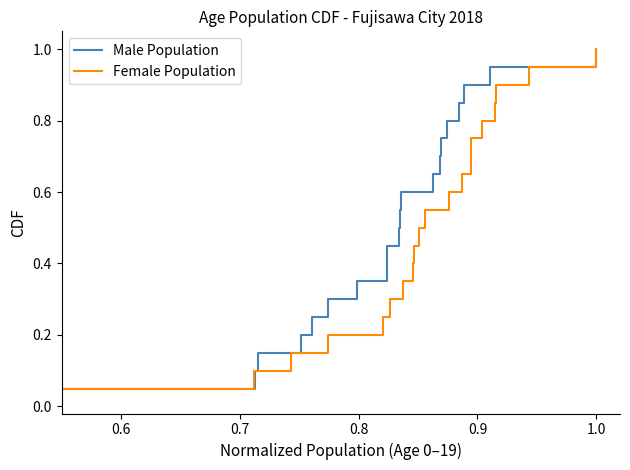

Between 1.0 and 19, which series saw the biggest shift?

Male Population